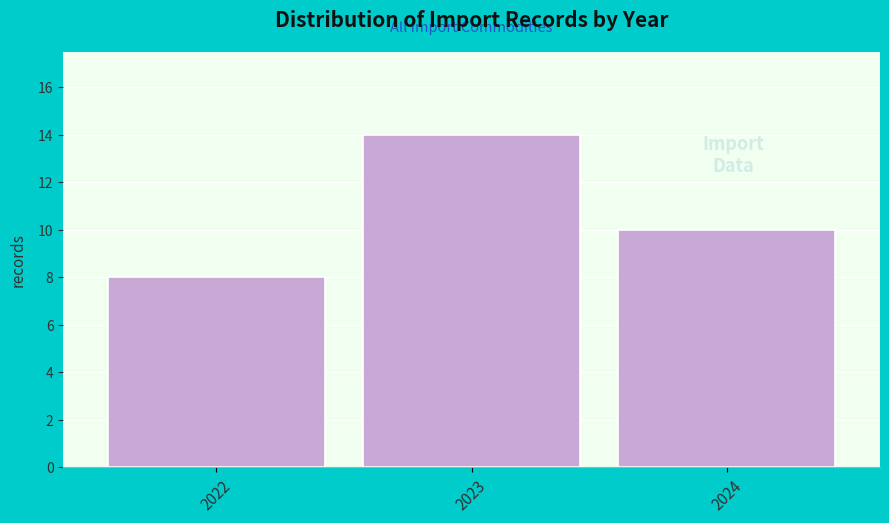

Reading left to right, what are all the values shown in this chart?

8	14	10